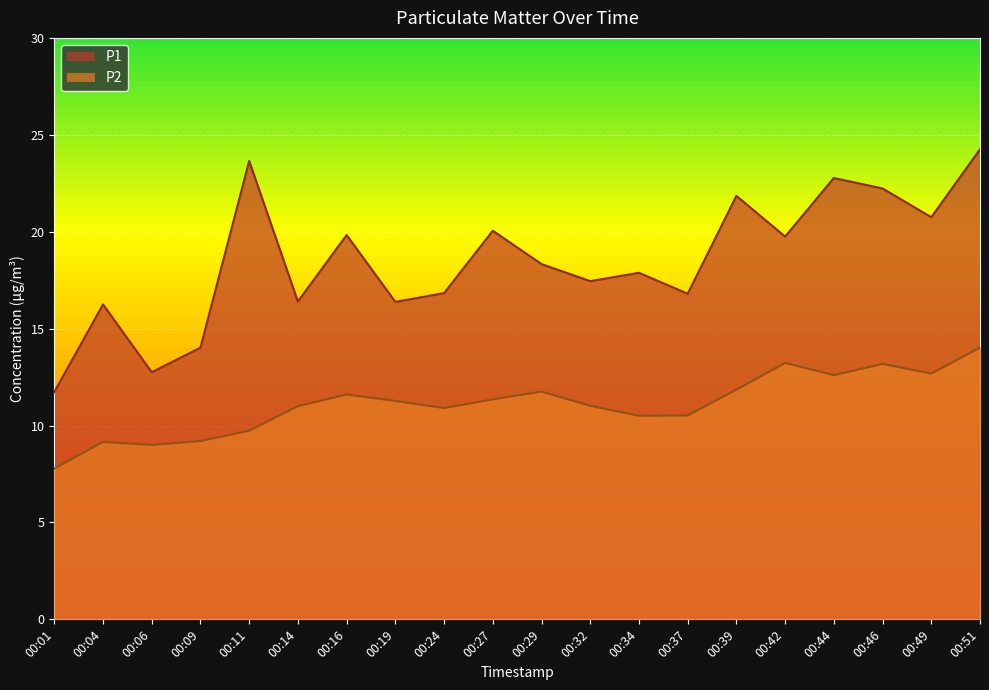

At which label does P1 first exceed 18?

00:11